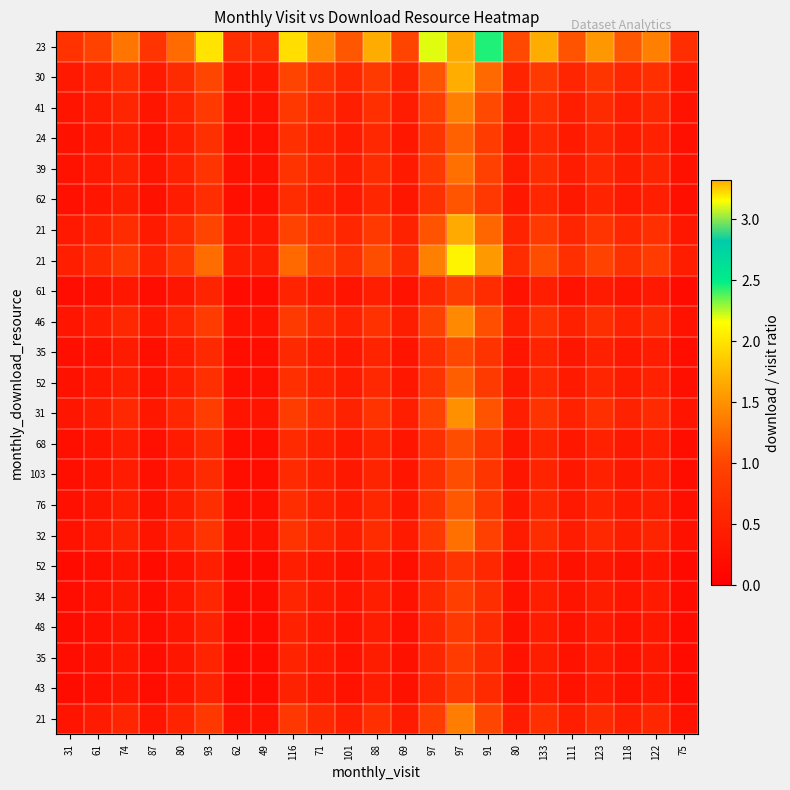

At which category is the sum across all series the highest?

97